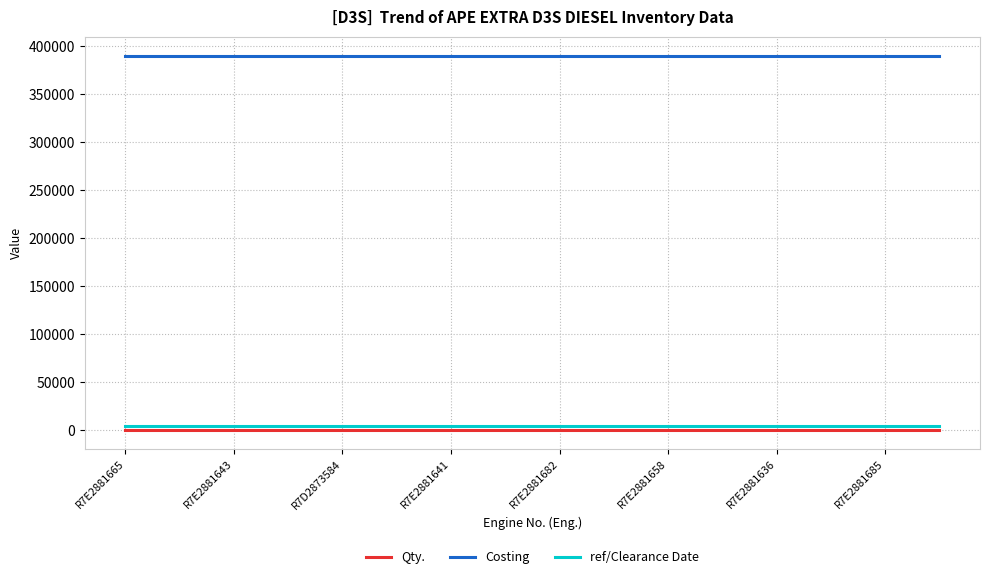

What is the minimum value for Costing?

390000